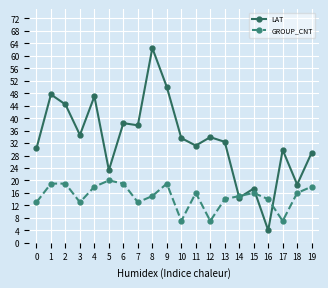

Which series has the widest spread of values?

LAT